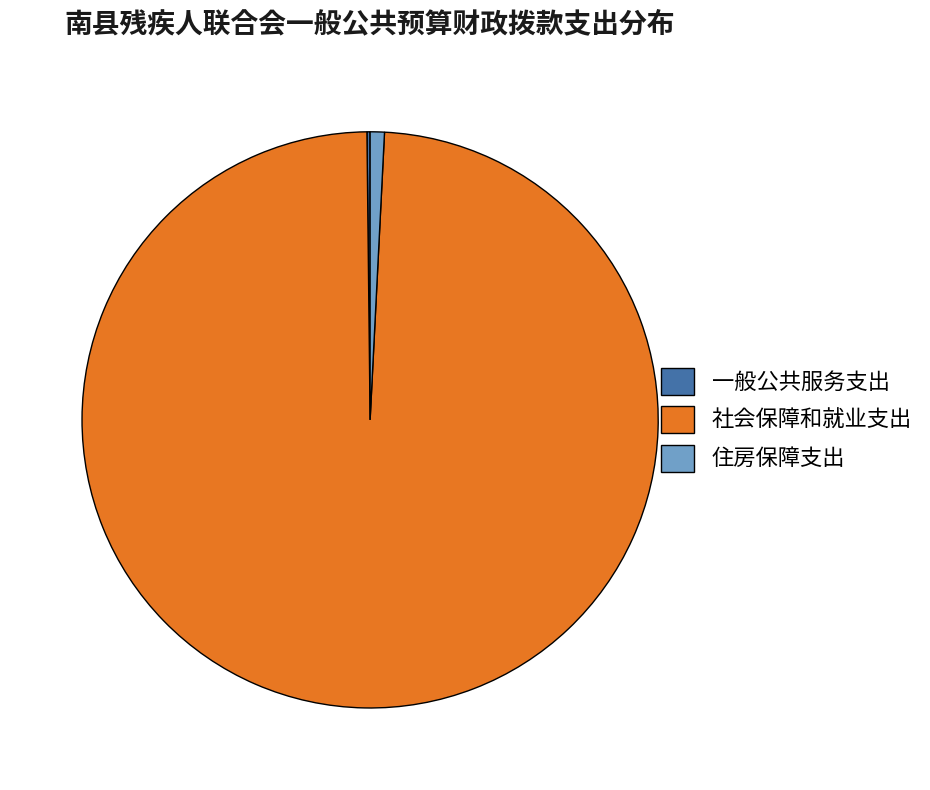

Between 社会保障和就业支出 and 住房保障支出, which is larger?

社会保障和就业支出